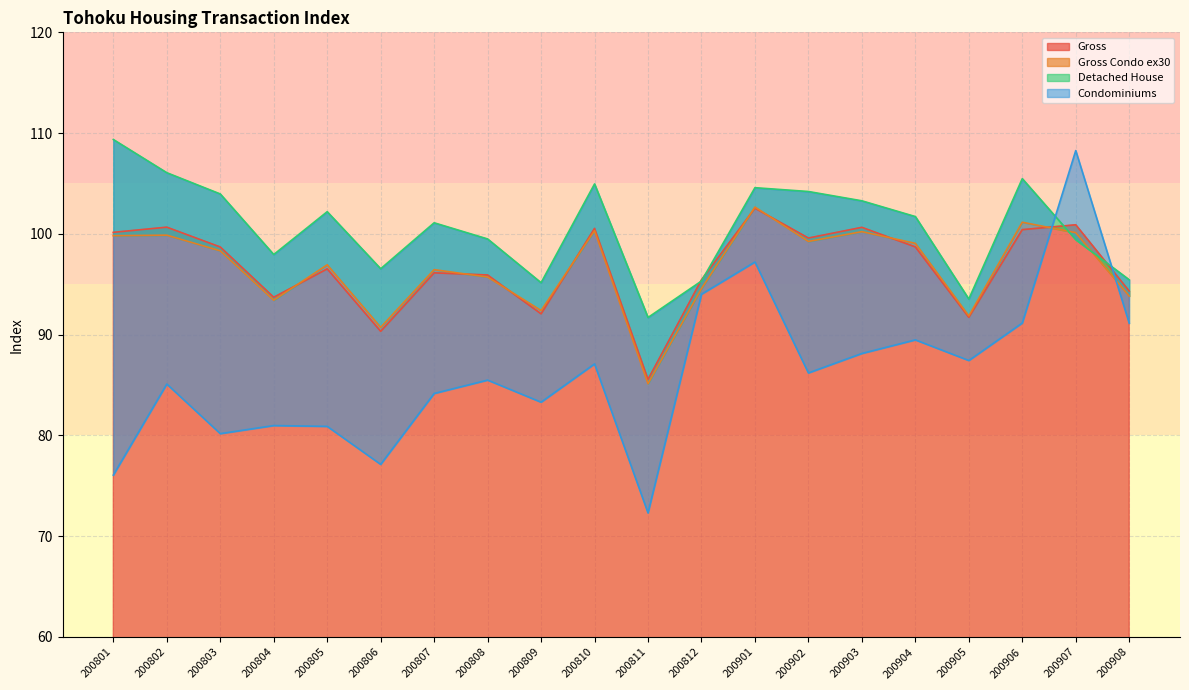

At how many categories does at least one series exceed 107?

2